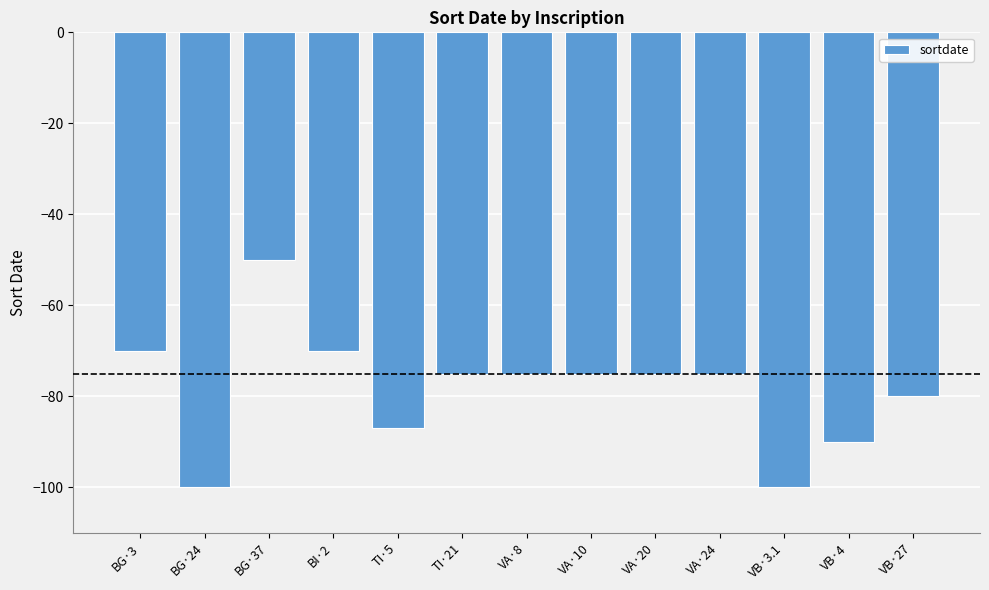

What is the value of the 8th bar from the left?

-75